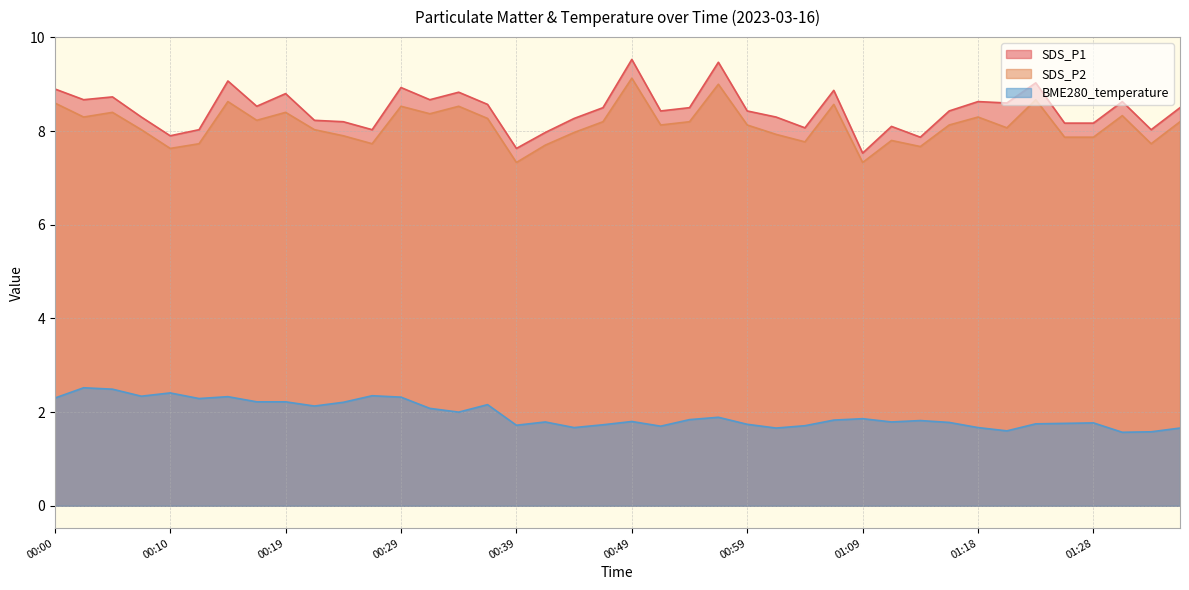

Which series has the largest total across all categories?

SDS_P1